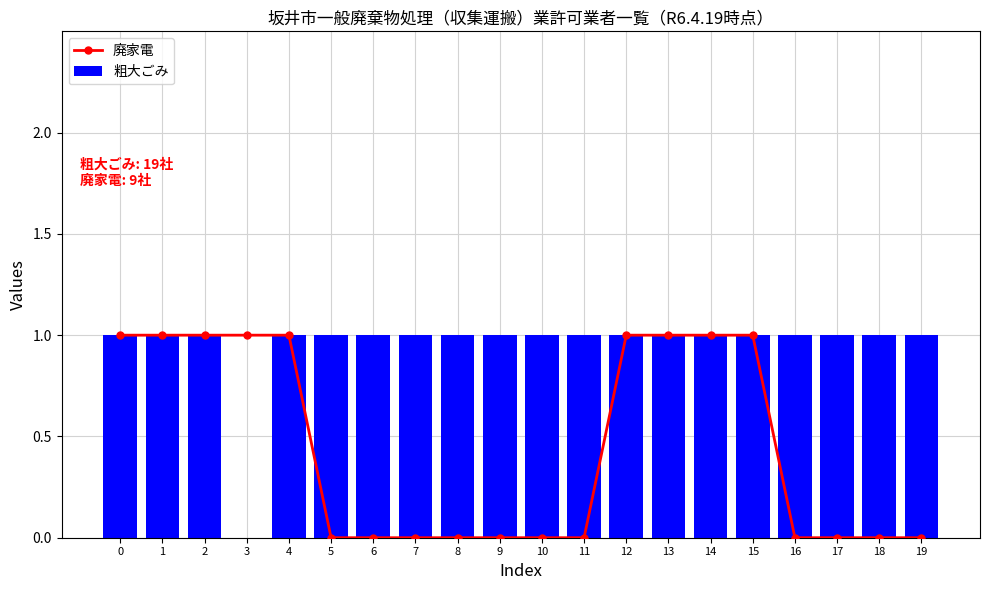

What is the total value across all series at 9?

1